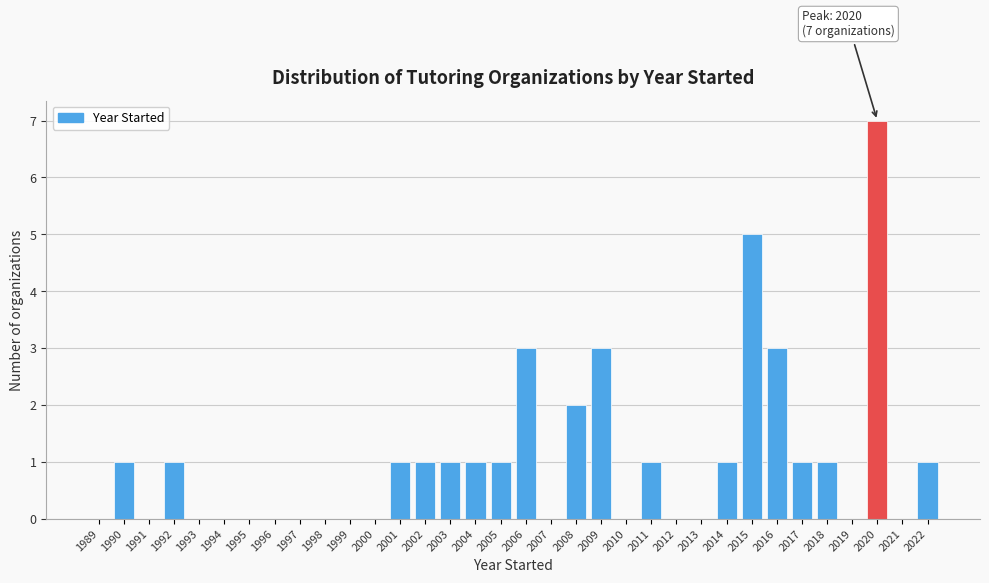

Between 1991 and 2005, which is larger?

2005